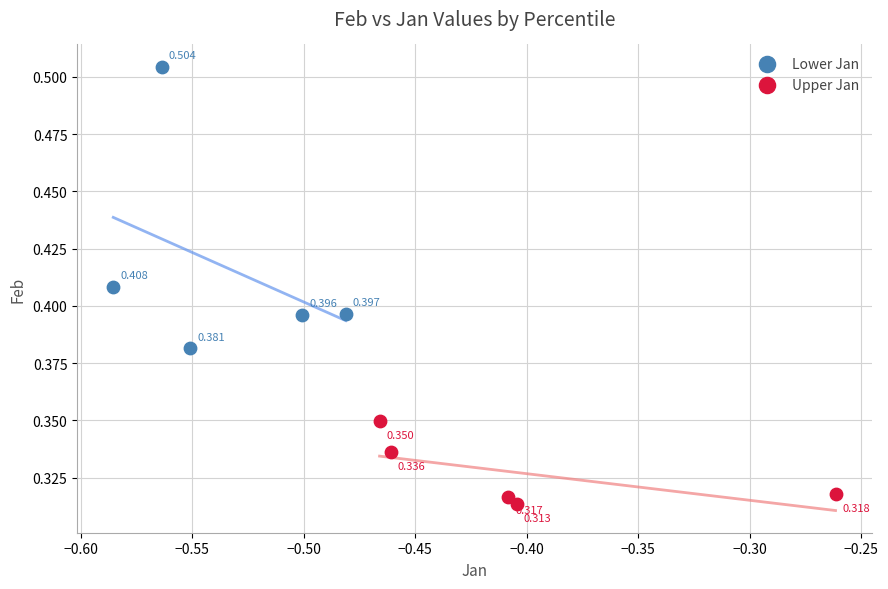

Which series contains the highest Y value?

Lower Jan